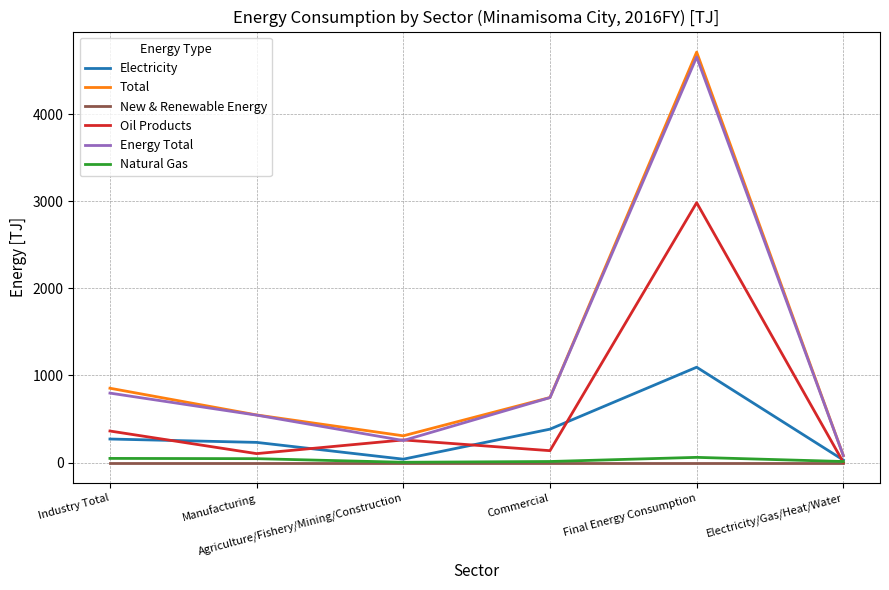

What is the greatest value displayed?

4712.0